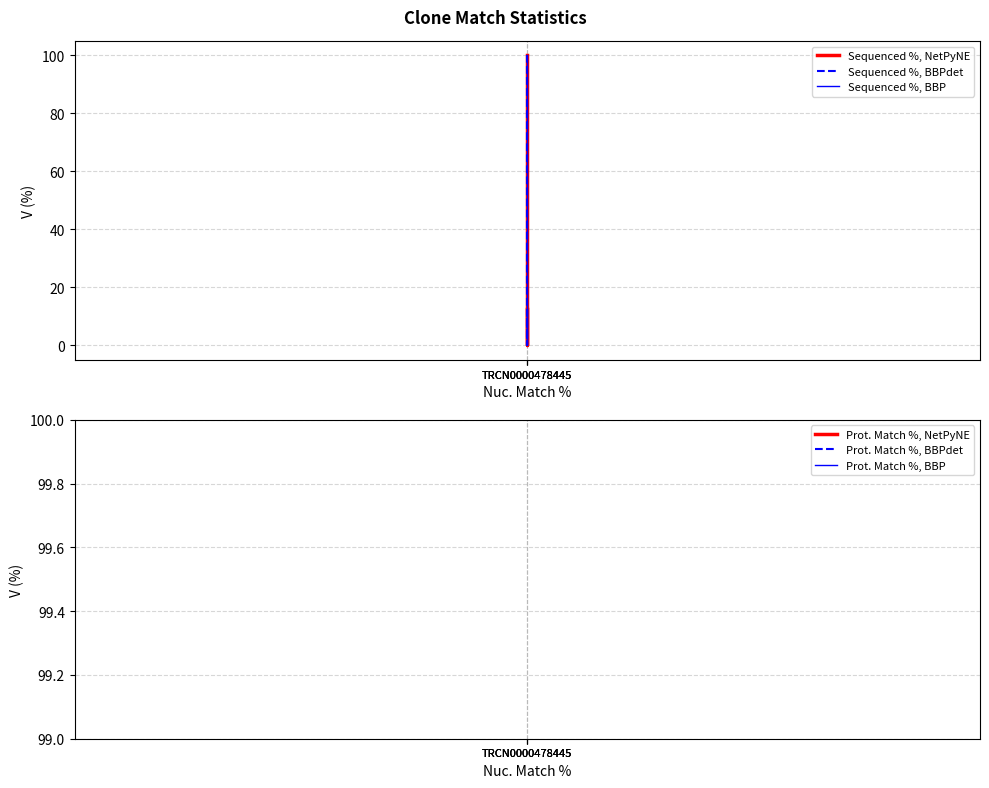

What are all the series names shown in the legend?

Sequenced %, NetPyNE, Sequenced %, BBPdet, Sequenced %, BBP, Prot. Match %, NetPyNE, Prot. Match %, BBPdet, Prot. Match %, BBP